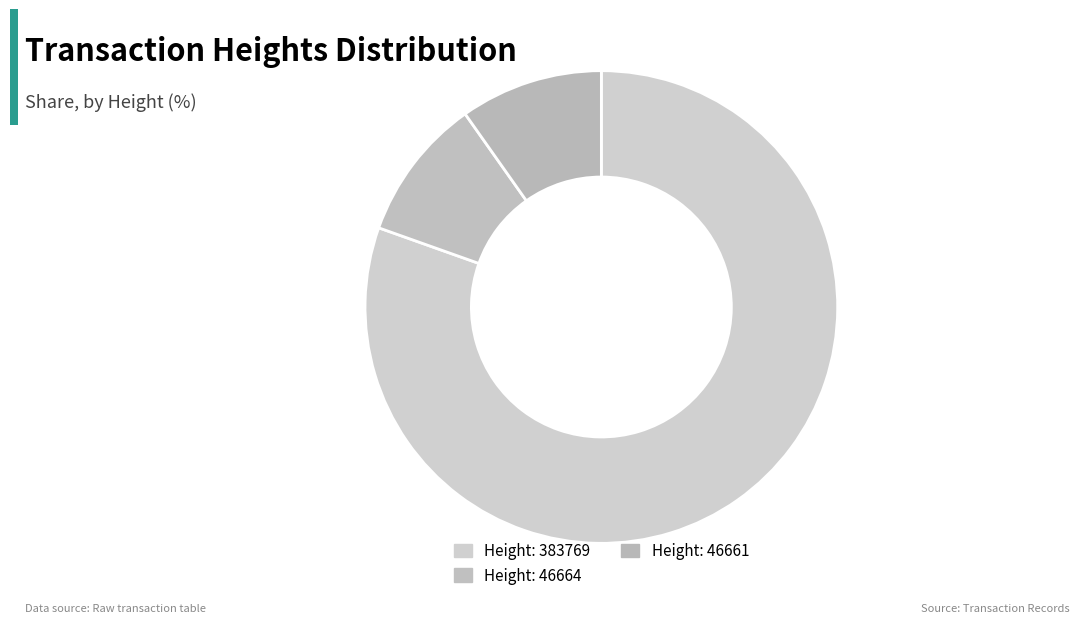

Count the number of slices in the pie.

3